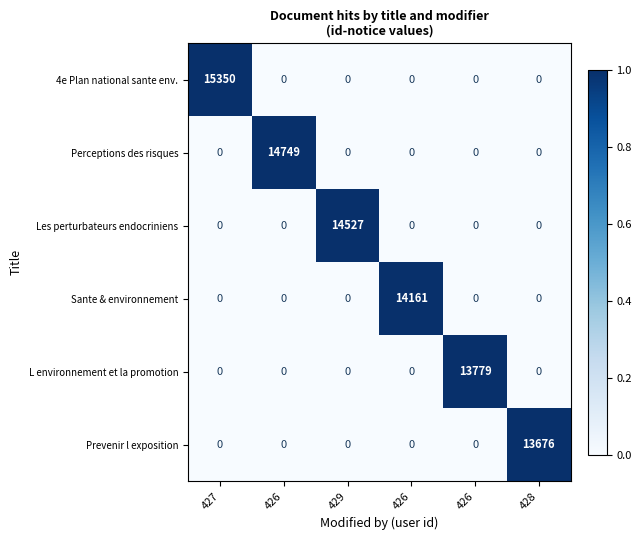

Between 427 and 428, which series saw the biggest shift?

4e Plan national sante env.